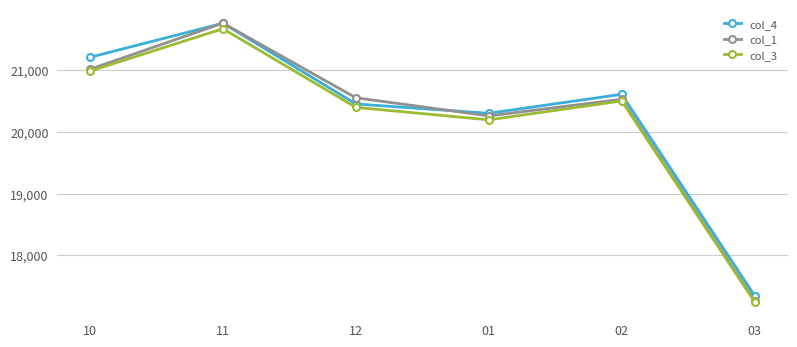

What is the label of the 1st point from the left?

10